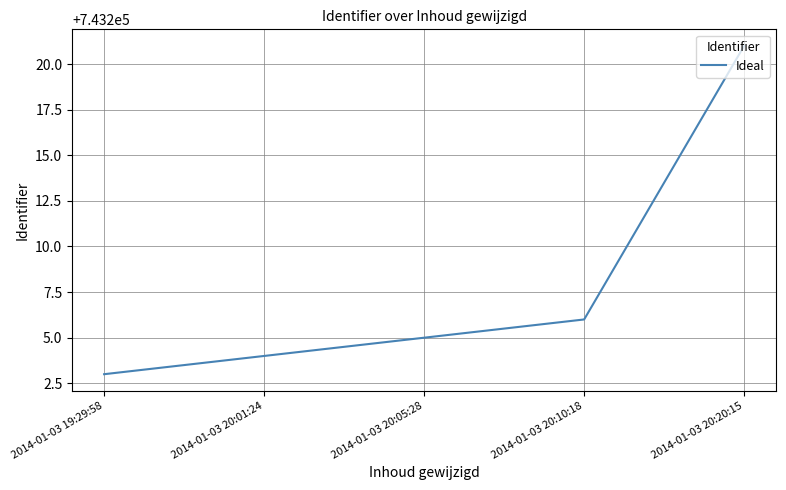

Is it true that the value at 2014-01-03 20:20:15 is 743221?

True